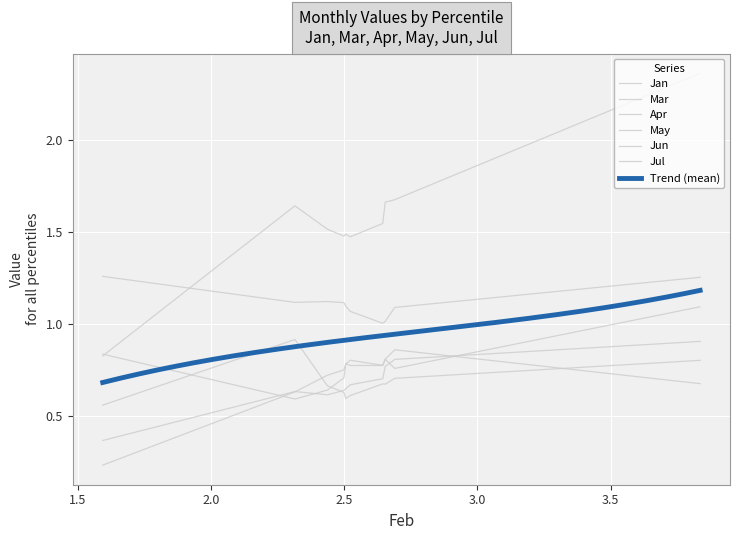

Is it true that May equals 0.9 at pct65?

False